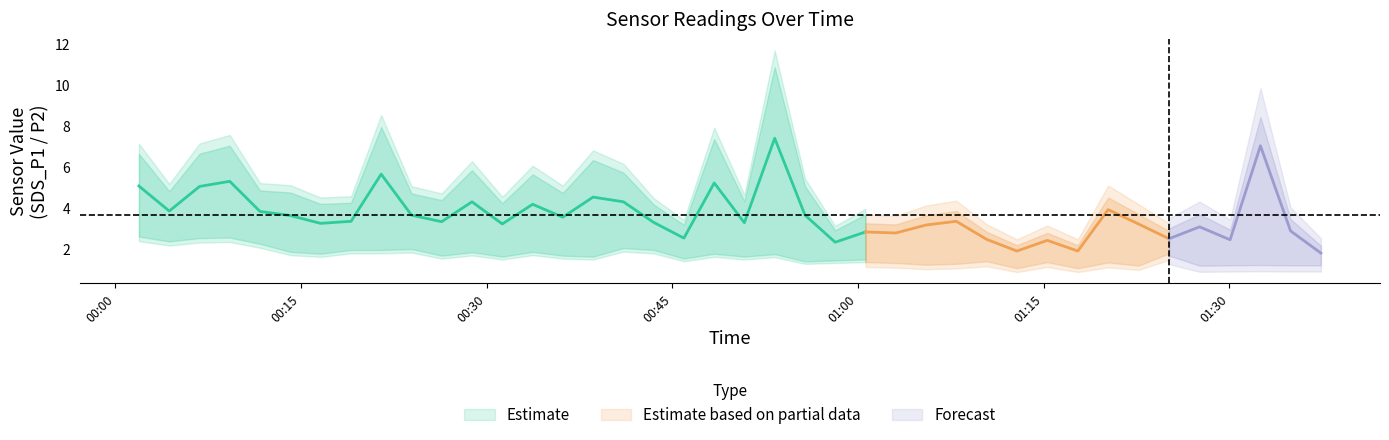

The value of SDS_P1 at 7 is 0.7. True or false?

False